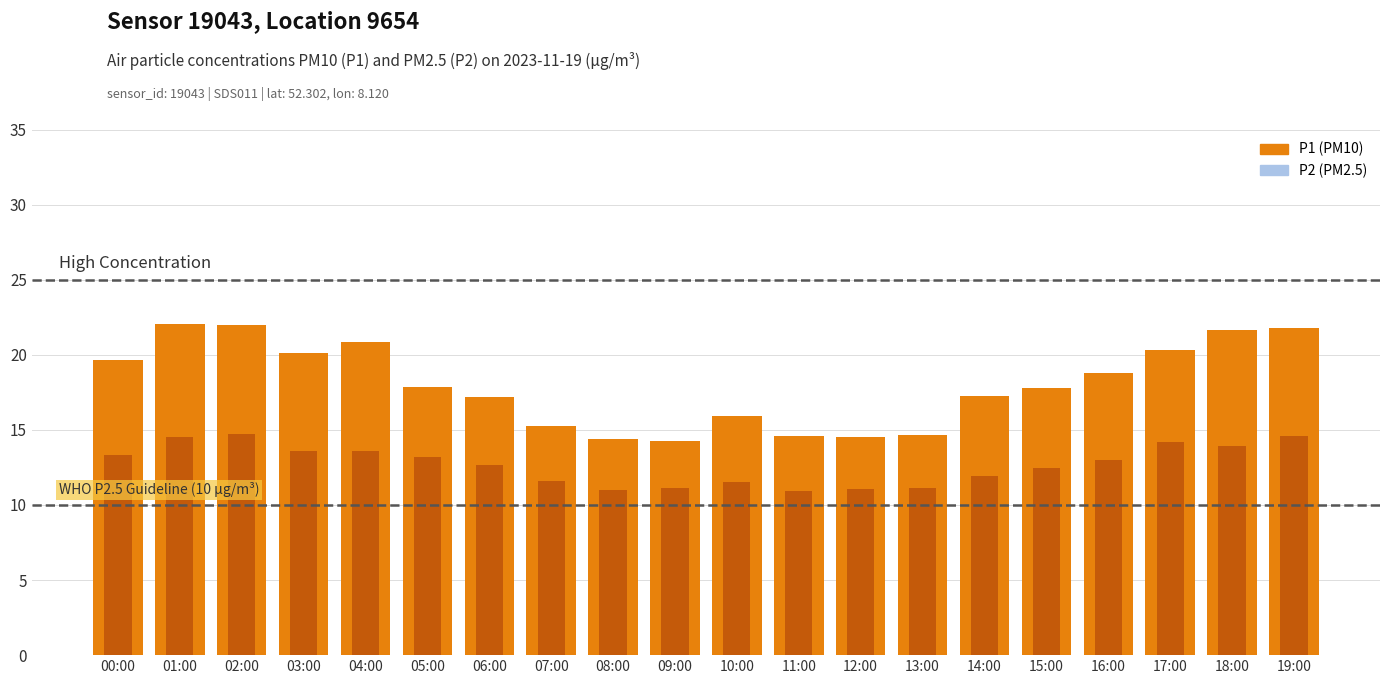

How many groups of bars are there?

20